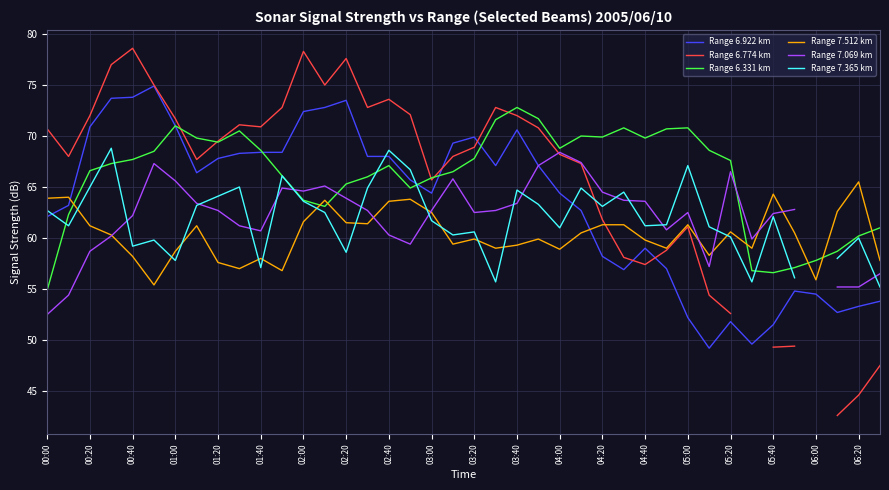

True or false: Range 7.512 km and Range 7.365 km cross at least once.

True